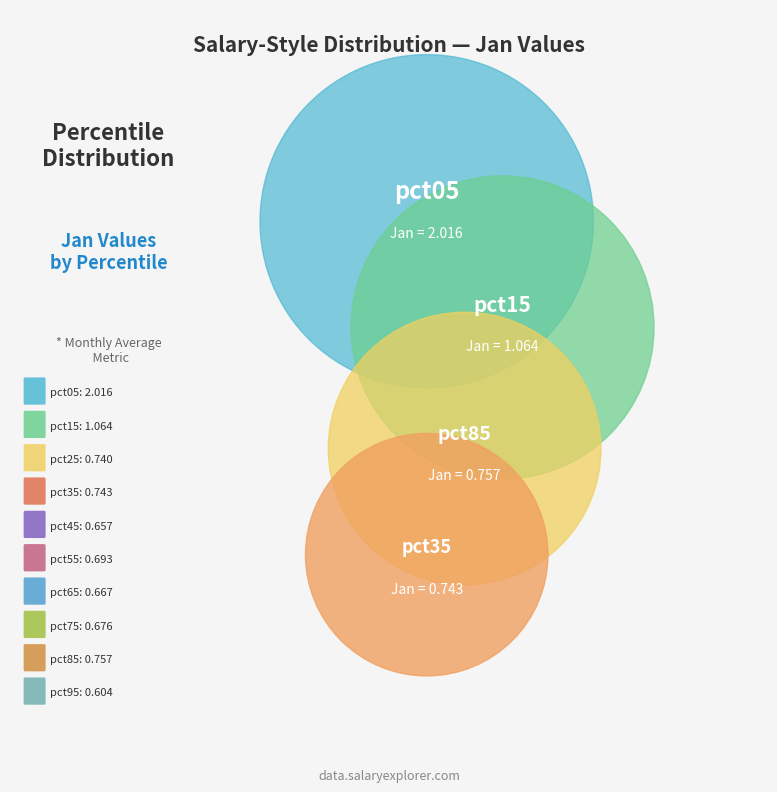

To the nearest percent, what is the average slice percentage?

10%